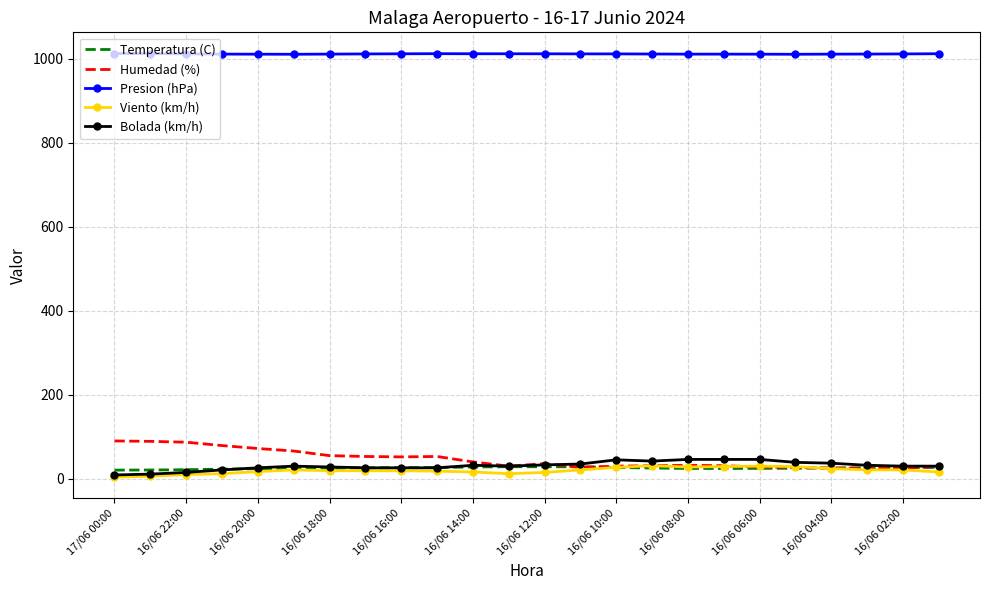

True or false: Presion (hPa) and Bolada (km/h) intersect in this chart.

False